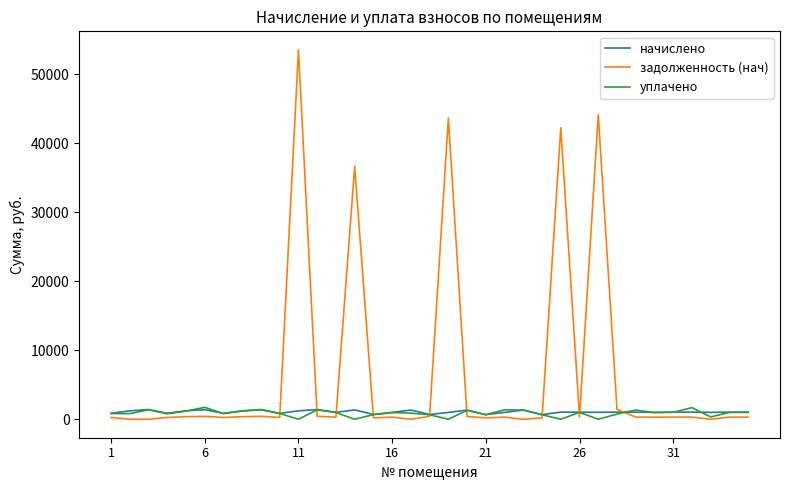

What is the greatest value displayed?

53547.8